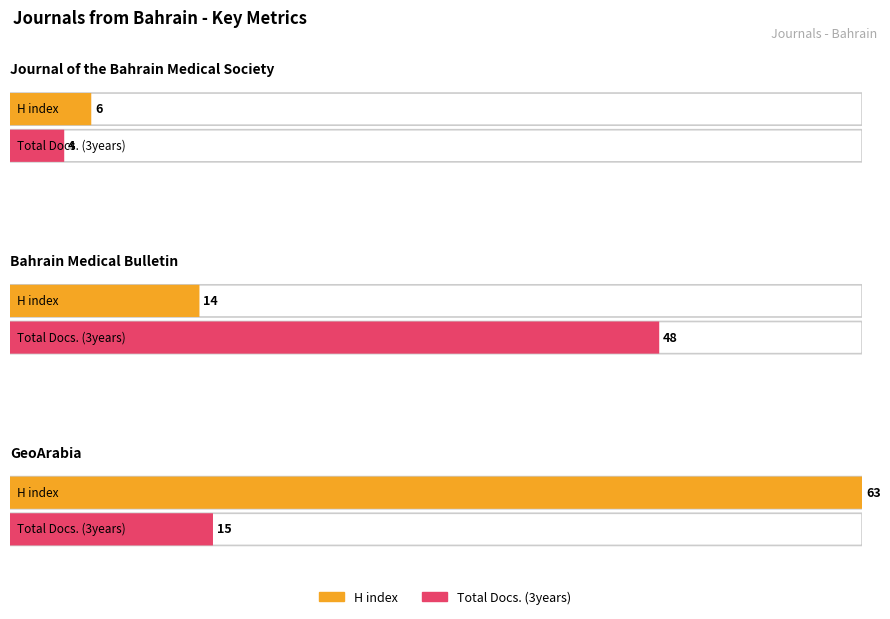

Which category has the highest value across all series?

GeoArabia